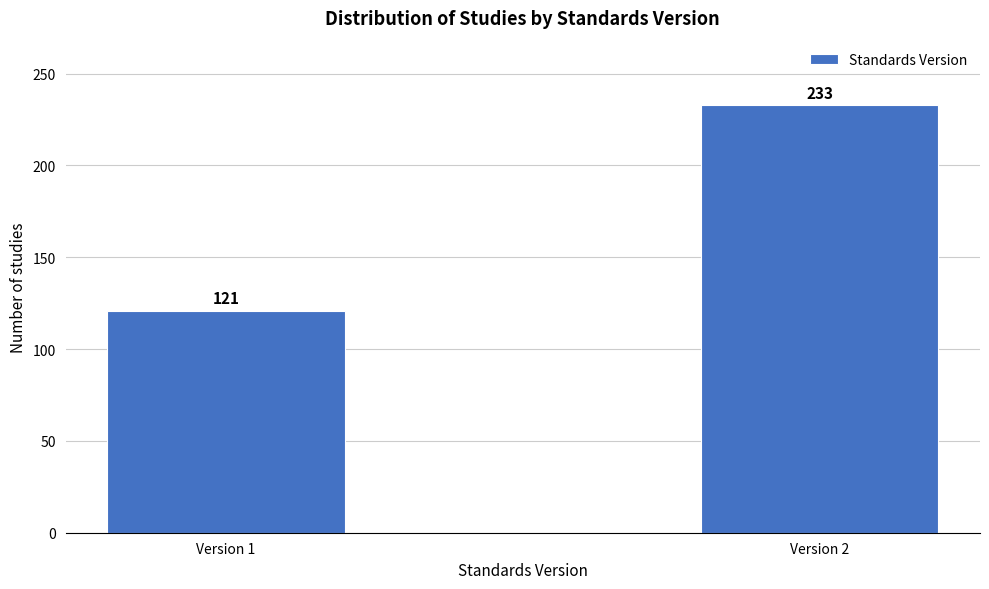

Reading left to right, extract all data points from this chart.

121	233